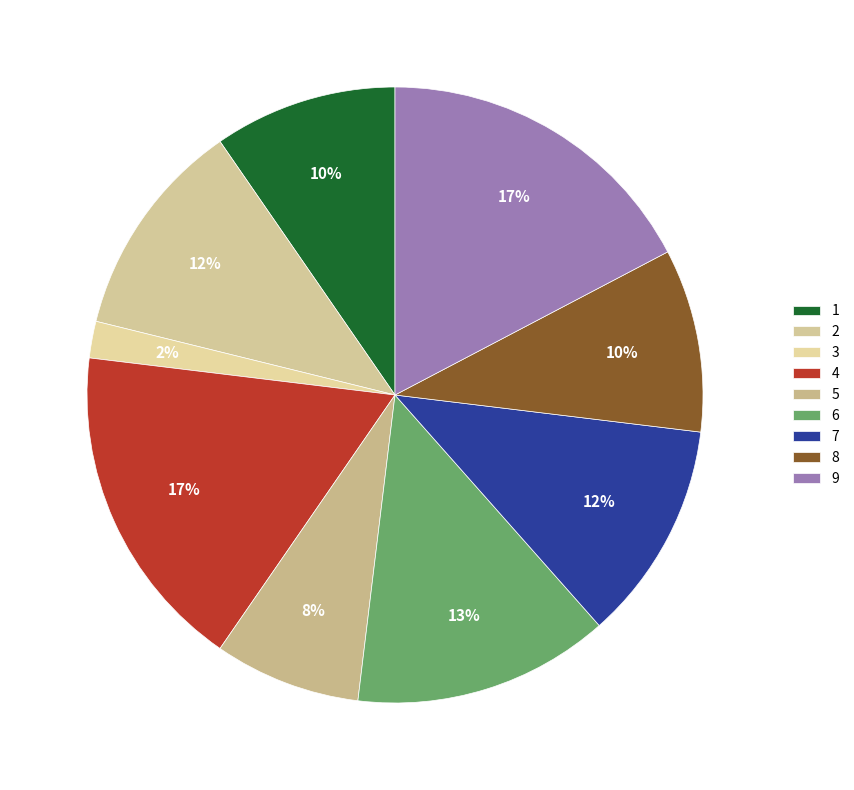

Is there any slice that represents more than half of the pie?

No